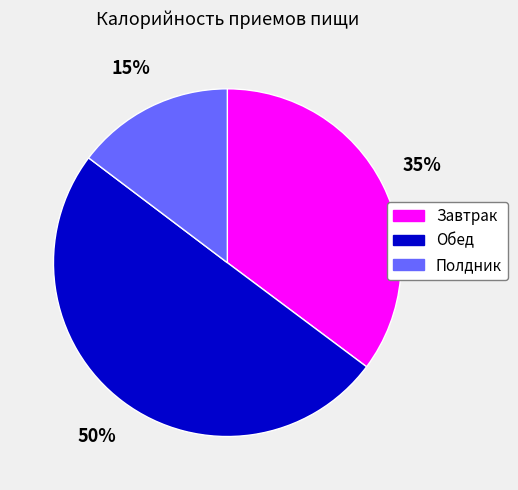

How many slices are in this pie chart?

3